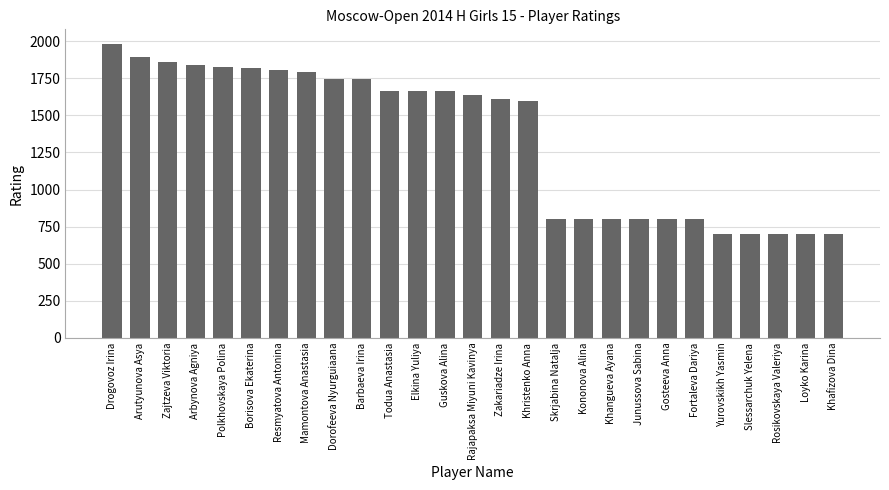

What is the value of the 21st bar from the left?

800